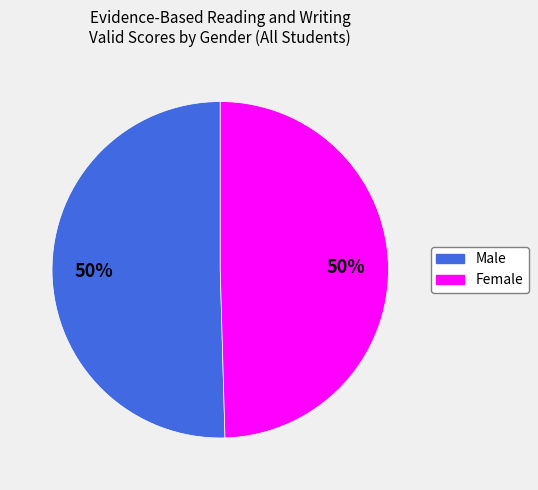

Count the number of slices in the pie.

2